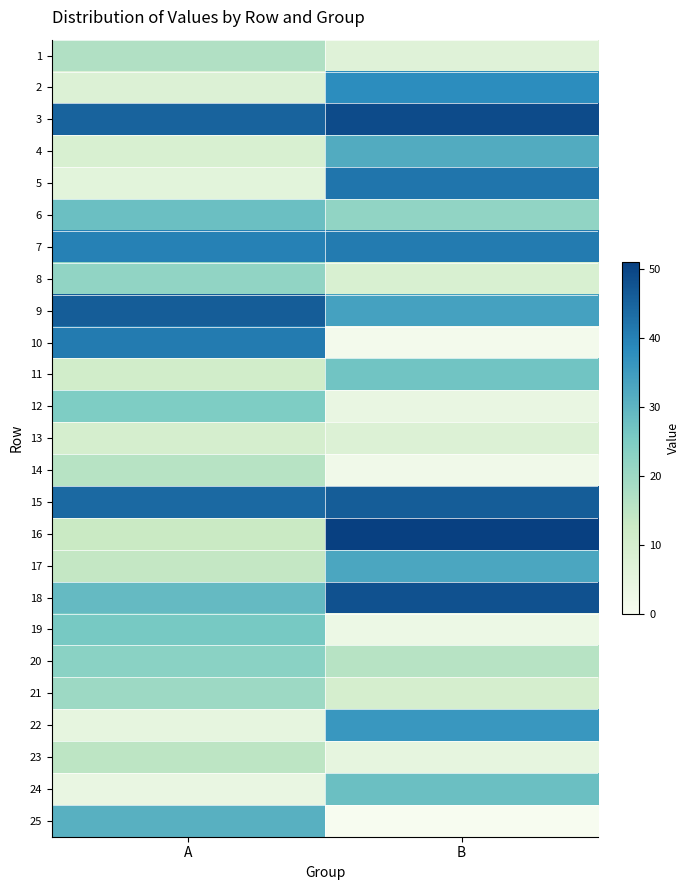

Reading left to right, list all the values displayed in this chart.

1: A=17	B=7
2: A=8	B=38
3: A=45	B=49
4: A=9	B=32
5: A=6	B=42
6: A=28	B=22
7: A=40	B=41
8: A=22	B=9
9: A=46	B=34
10: A=41	B=1
11: A=11	B=27
12: A=25	B=4
13: A=10	B=8
14: A=16	B=2
15: A=44	B=46
16: A=13	B=51
17: A=14	B=33
18: A=29	B=48
19: A=26	B=3
20: A=23	B=16
21: A=20	B=10
22: A=5	B=36
23: A=15	B=5
24: A=4	B=28
25: A=31	B=0